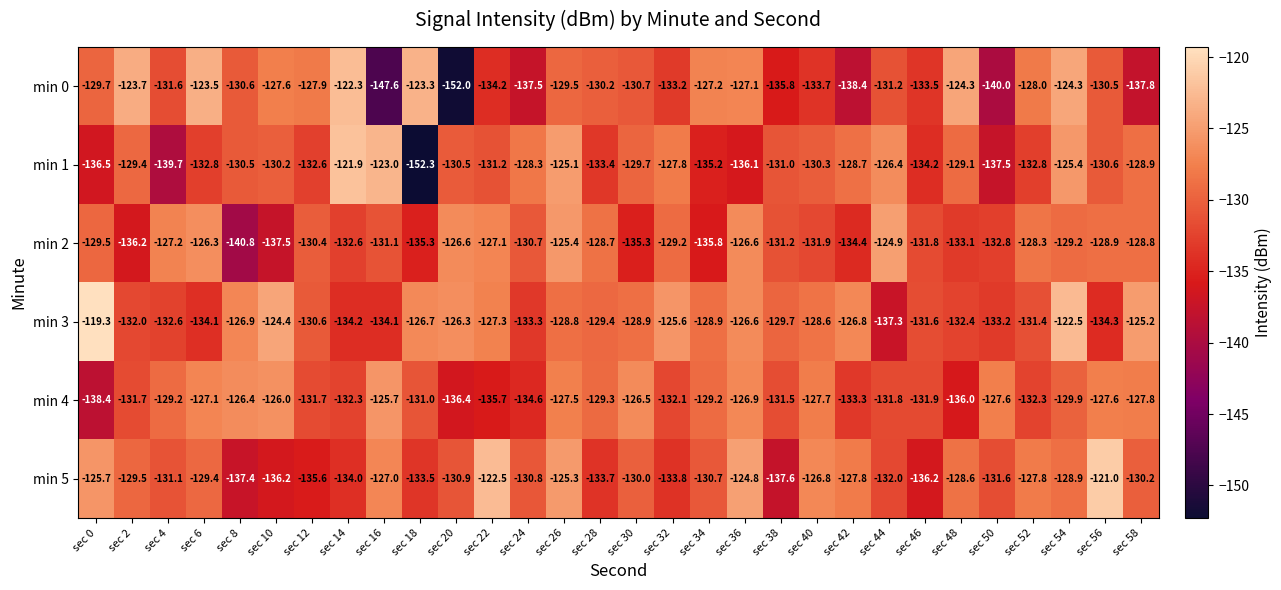

Is it true that min 4 equals -77.9 at sec 10?

False